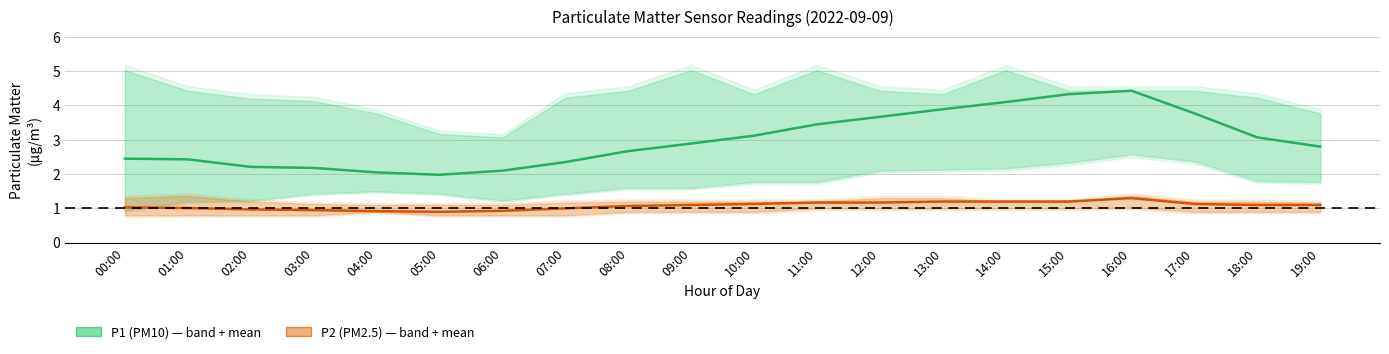

What is the greatest value displayed?

4.4